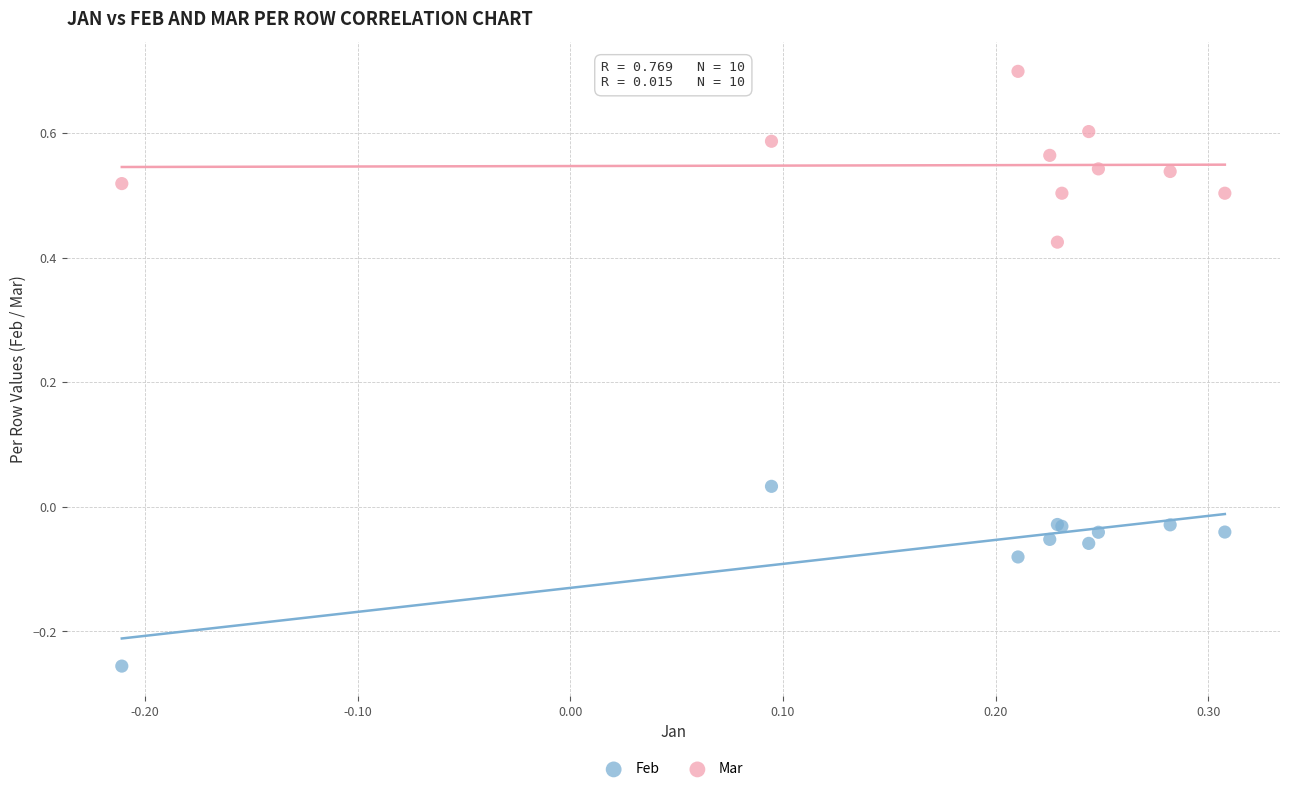

Which series reaches the maximum Y coordinate?

Mar